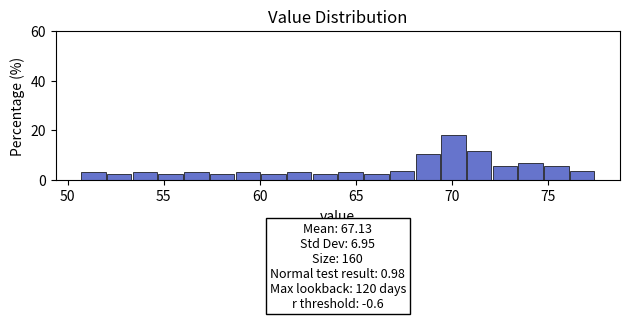

Read against the x-axis, roughly where is the centre of the tallest bar?

70.0